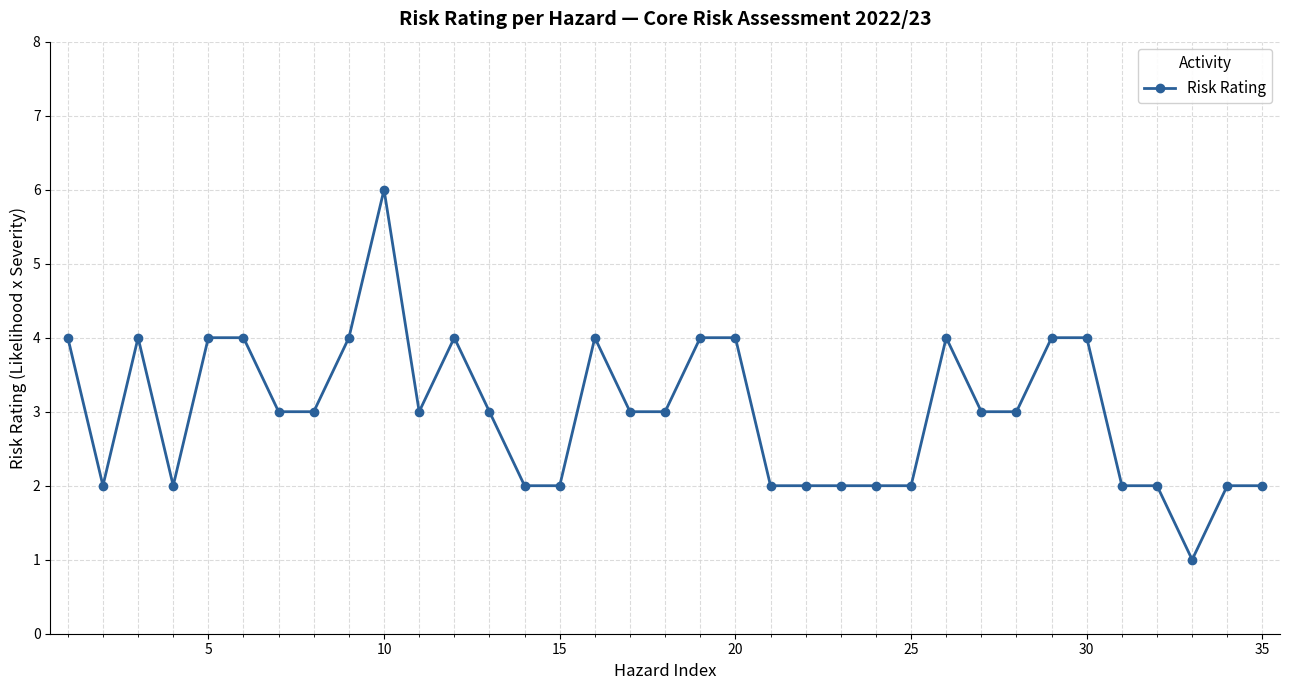

What is the value of the 10th point from the left?

6